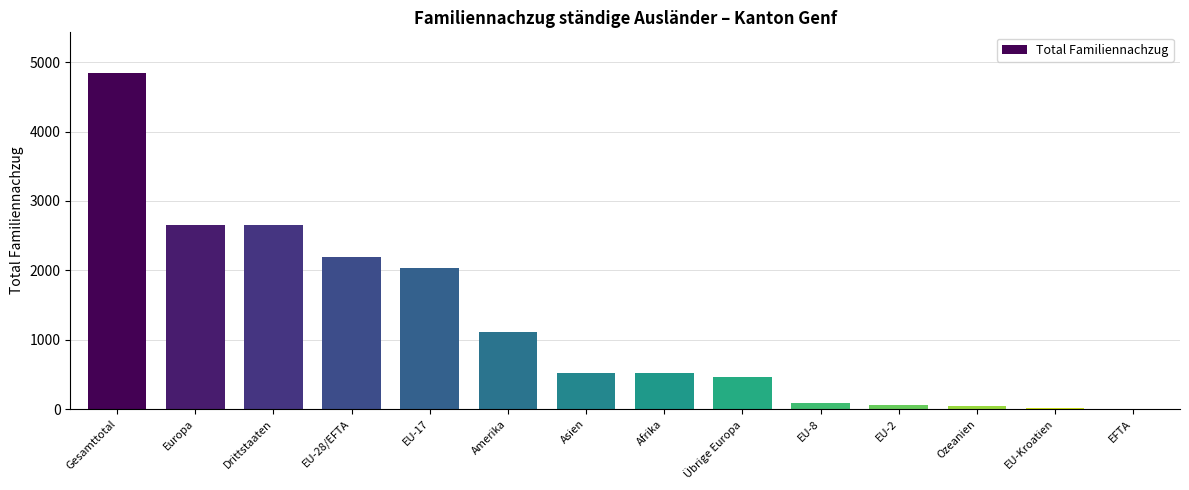

Approximately how many times larger is the value at EU-17 compared to Afrika?

3.9